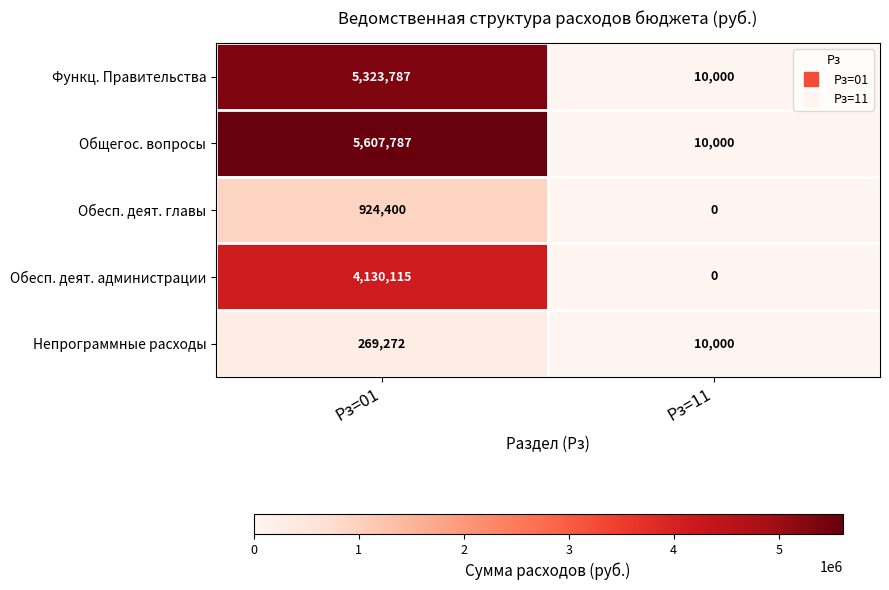

Which series changed the most between Рз=01 and Рз=11?

Общегос. вопросы